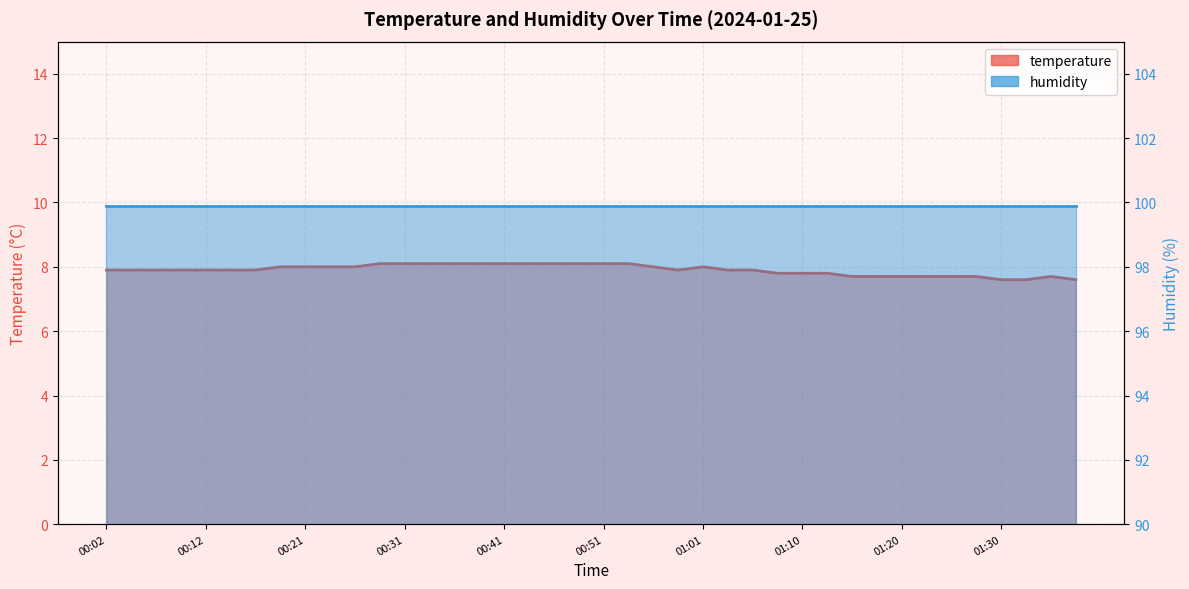

List the labels in order of value, largest first.

00:29, 00:31, 00:34, 00:36, 00:38, 00:41, 00:43, 00:46, 00:48, 00:51, 00:53, 00:19, 00:21, 00:24, 00:26, 00:56, 01:01, 00:02, 00:04, 00:07, 00:09, 00:12, 00:14, 00:16, 00:58, 01:03, 01:05, 01:08, 01:10, 01:13, 01:15, 01:18, 01:20, 01:22, 01:25, 01:27, 01:35, 01:30, 01:32, 01:37